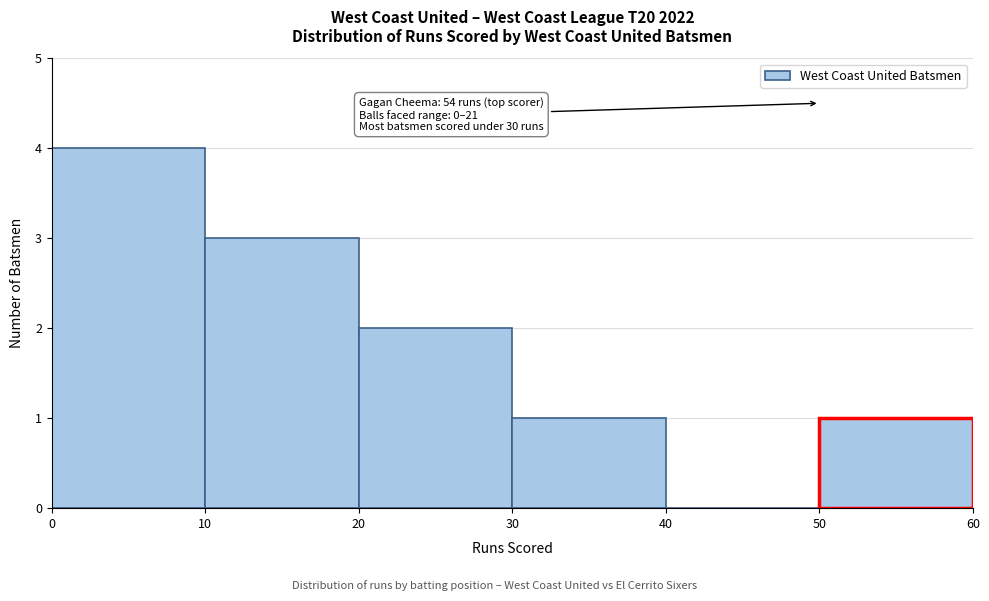

Over which range of the x-axis is the bar tallest?

0 to 10